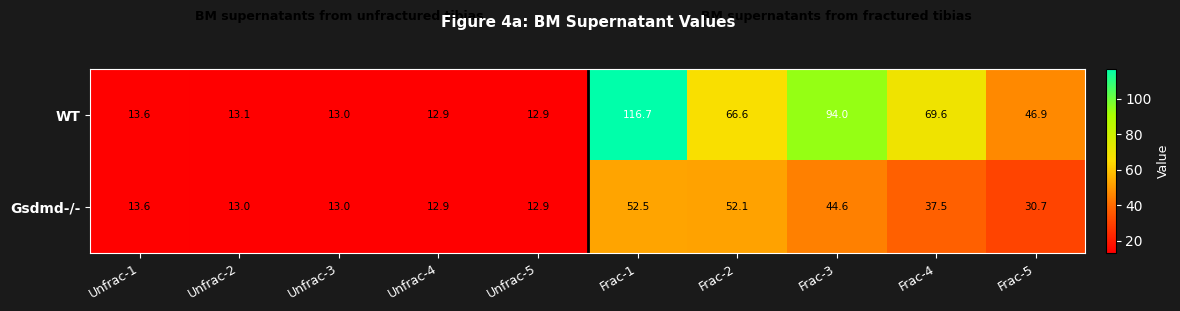

What is the difference between the maximum and minimum values in the Gsdmd-/- series?

39.6